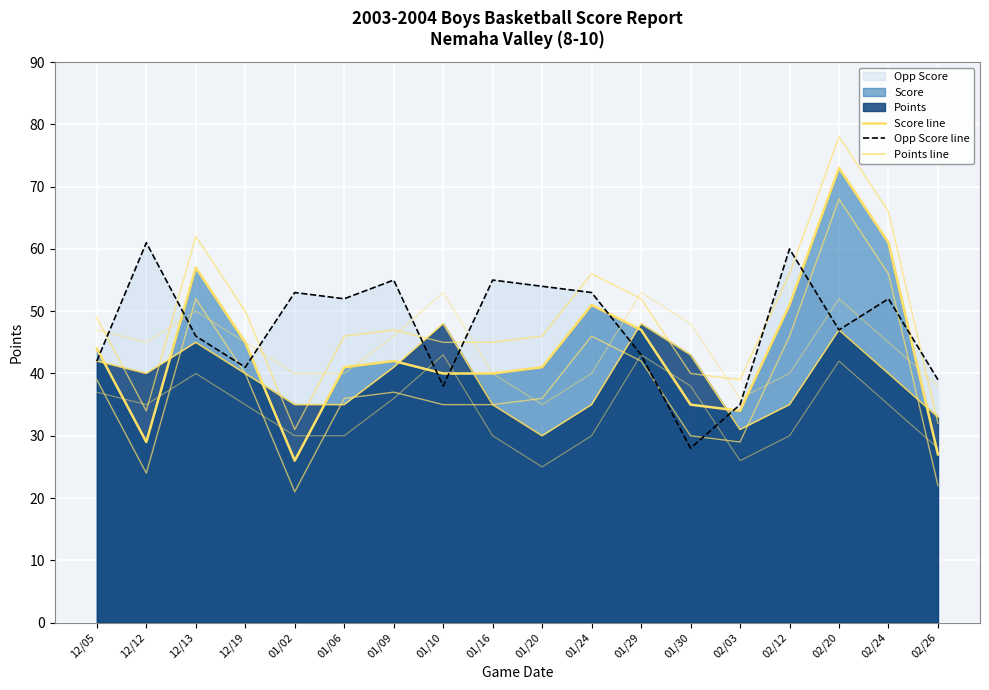

Between 01/20 and 01/29, which series saw the biggest shift?

Points line